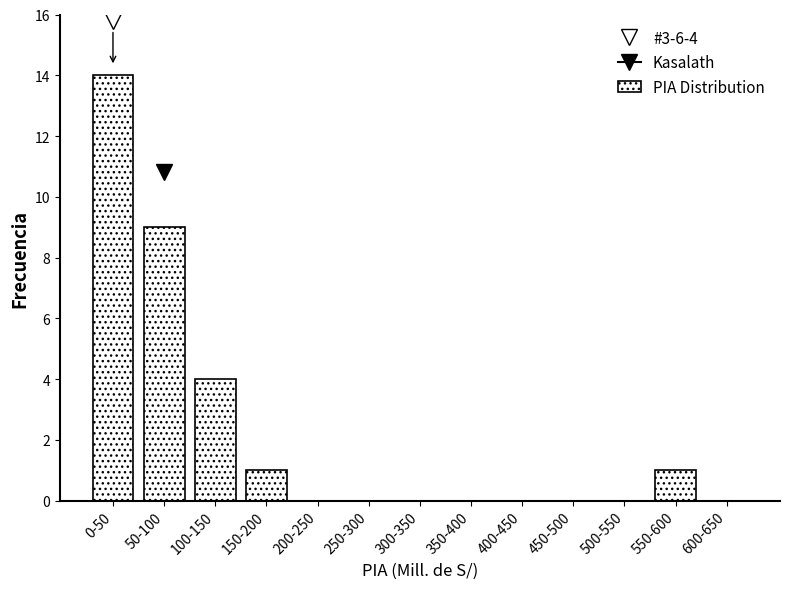

Reading right to left, what are all the values shown in this chart?

600-650=0	550-600=1	500-550=0	450-500=0	400-450=0	350-400=0	300-350=0	250-300=0	200-250=0	150-200=1	100-150=4	50-100=9	0-50=14